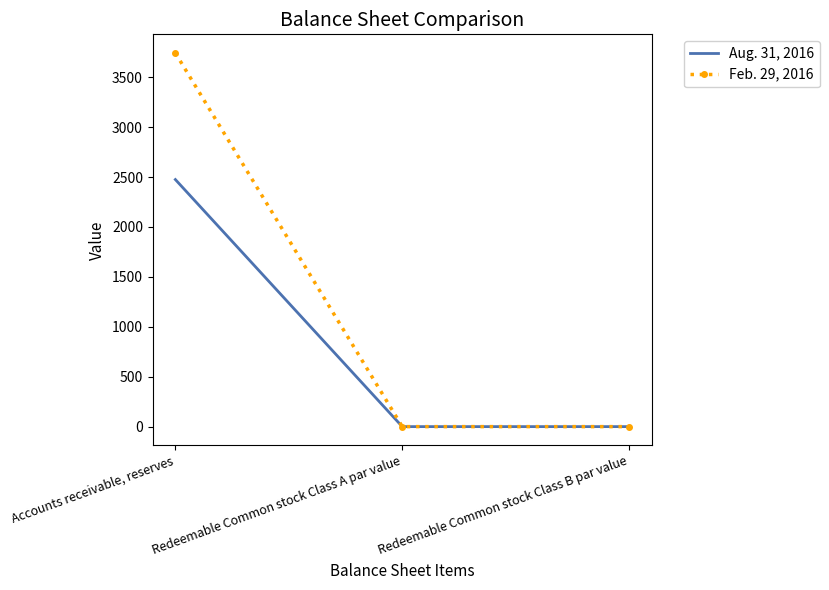

What is the difference between the Aug. 31, 2016 values at Accounts receivable, reserves and Redeemable Common stock Class A par value?

2474